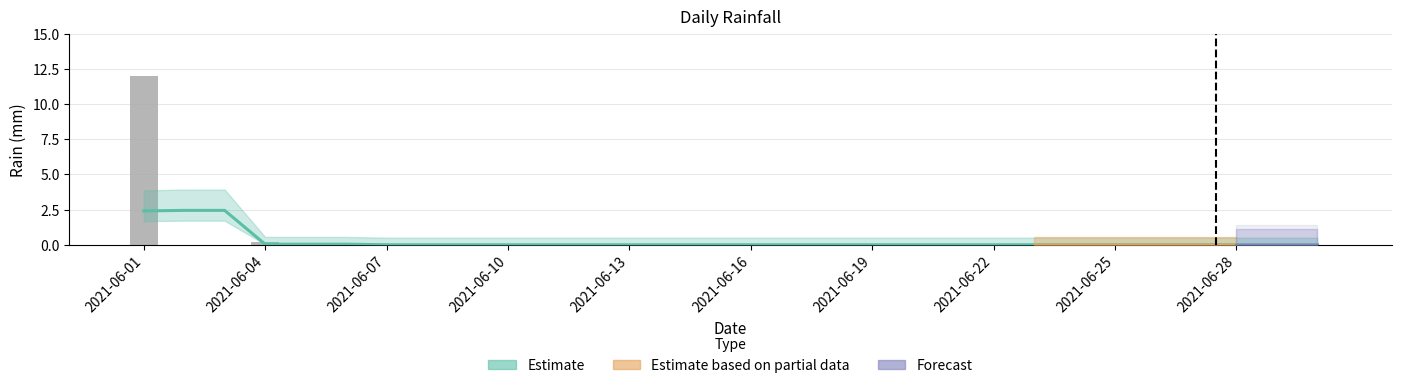

Are the bars horizontal?

No